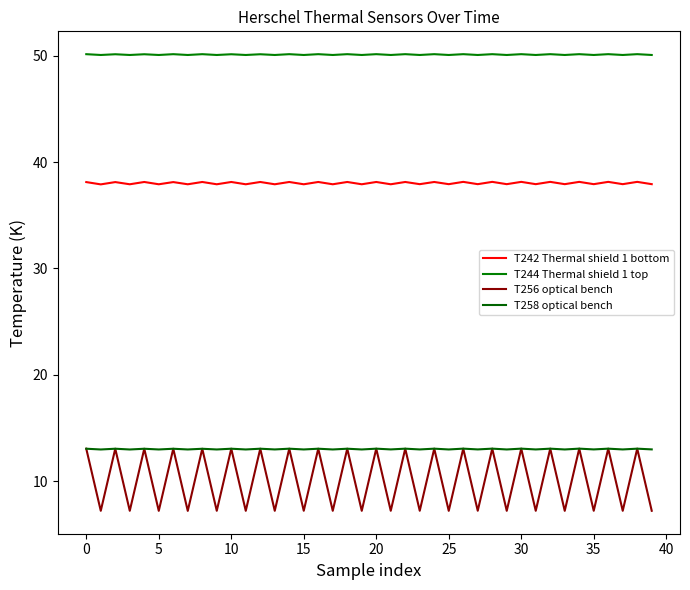

True or false: T258 optical bench and T244 Thermal shield 1 top intersect in this chart.

False